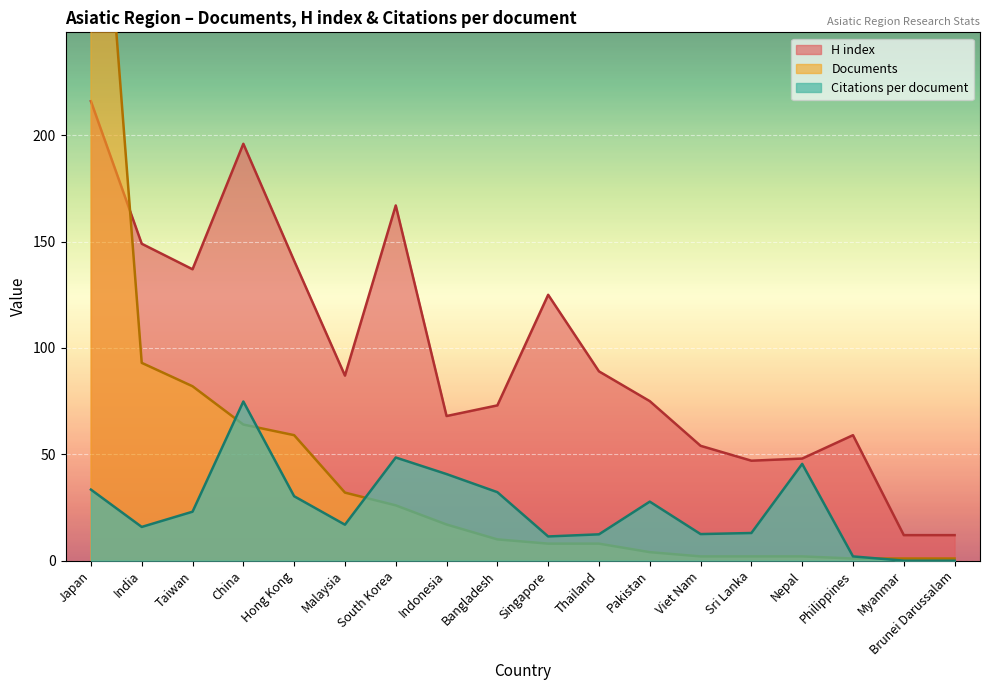

Reading left to right, list all the values displayed in this chart.

Citations per document: Japan=33.4	India=15.9	Taiwan=23.0	China=74.8	Hong Kong=30.3	Malaysia=16.9	South Korea=48.5	Indonesia=40.7	Bangladesh=32.2	Singapore=11.4	Thailand=12.4	Pakistan=27.8	Viet Nam=12.5	Sri Lanka=13.0	Nepal=45.5	Philippines=2.0	Myanmar=0.0	Brunei Darussalam=0.0
H index: Japan=216.0	India=149.0	Taiwan=137.0	China=196.0	Hong Kong=141.0	Malaysia=87.0	South Korea=167.0	Indonesia=68.0	Bangladesh=73.0	Singapore=125.0	Thailand=89.0	Pakistan=75.0	Viet Nam=54.0	Sri Lanka=47.0	Nepal=48.0	Philippines=59.0	Myanmar=12.0	Brunei Darussalam=12.0
Documents: Japan=404.0	India=93.0	Taiwan=82.0	China=64.0	Hong Kong=59.0	Malaysia=32.0	South Korea=26.0	Indonesia=17.0	Bangladesh=10.0	Singapore=8.0	Thailand=8.0	Pakistan=4.0	Viet Nam=2.0	Sri Lanka=2.0	Nepal=2.0	Philippines=1.0	Myanmar=1.0	Brunei Darussalam=1.0